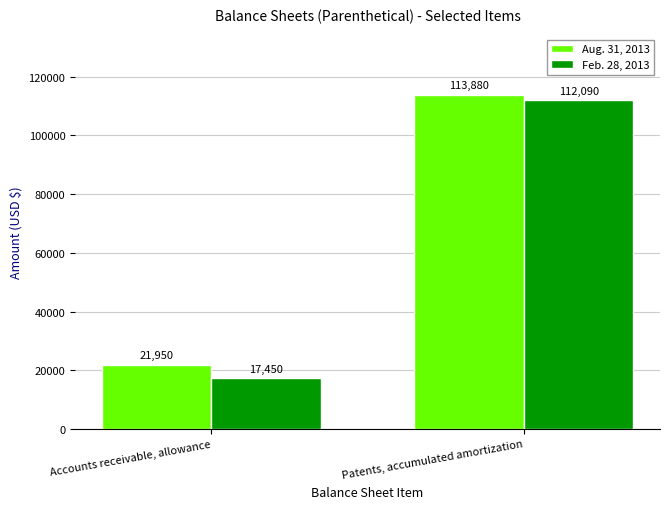

What is the sum of the Feb. 28, 2013 values at Patents, accumulated amortization and Accounts receivable, allowance?

129540